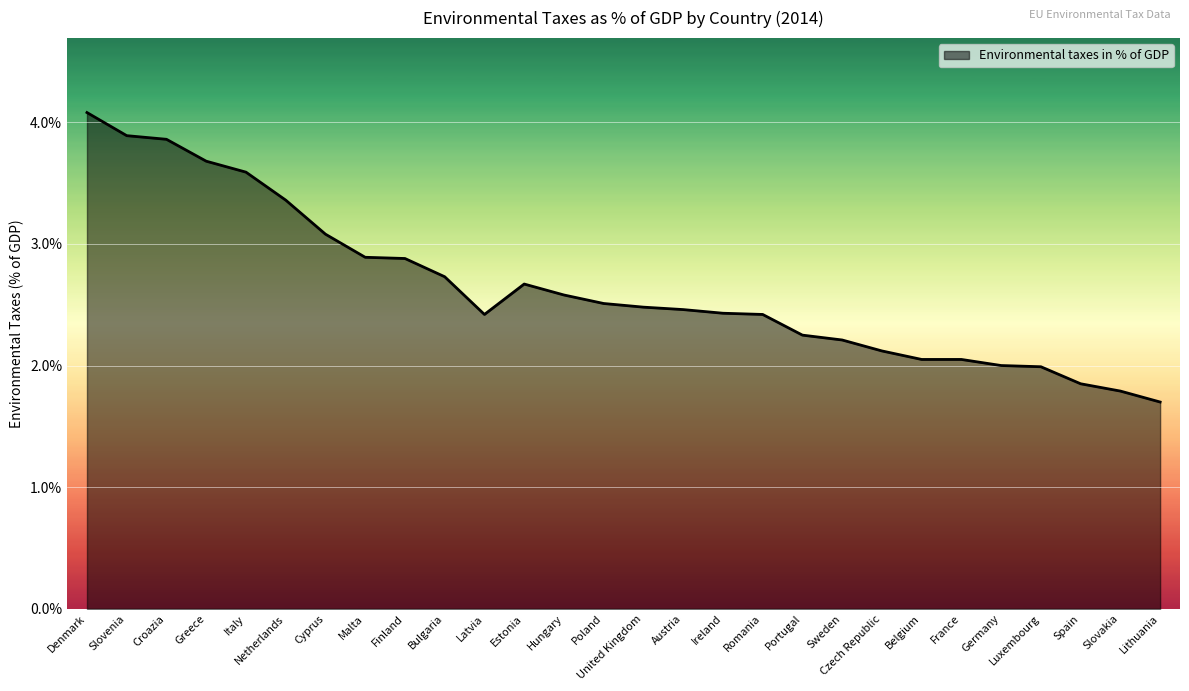

What is the difference between the maximum and minimum values?

2.4